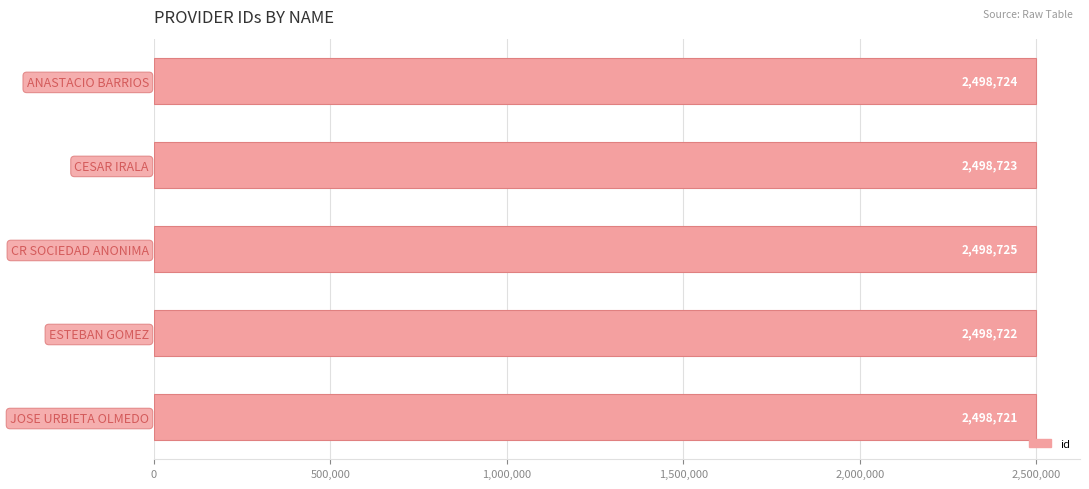

Rank the categories by value from lowest to highest.

JOSE URBIETA OLMEDO, ESTEBAN GOMEZ, CESAR IRALA, ANASTACIO BARRIOS, CR SOCIEDAD ANONIMA